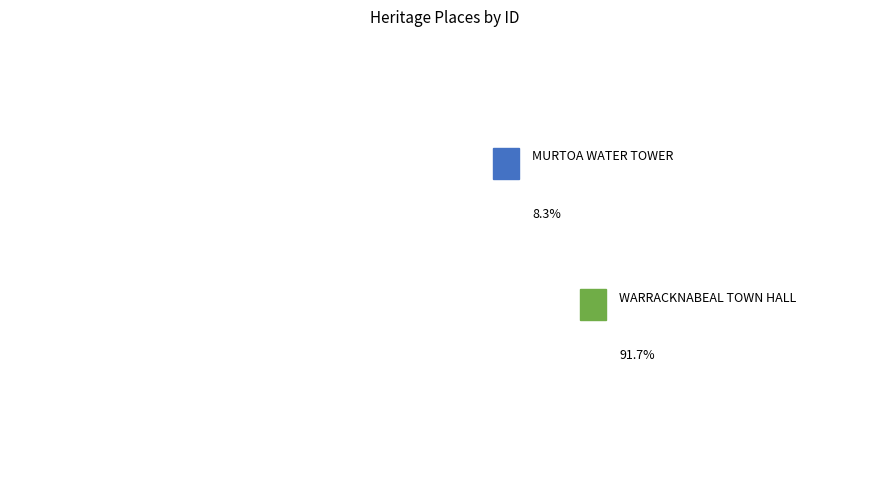

How many slices are in this pie chart?

2